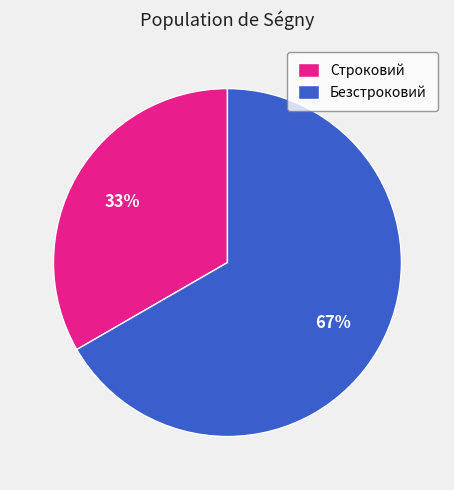

Is the sum of Безстроковий and Строковий greater than half?

Yes